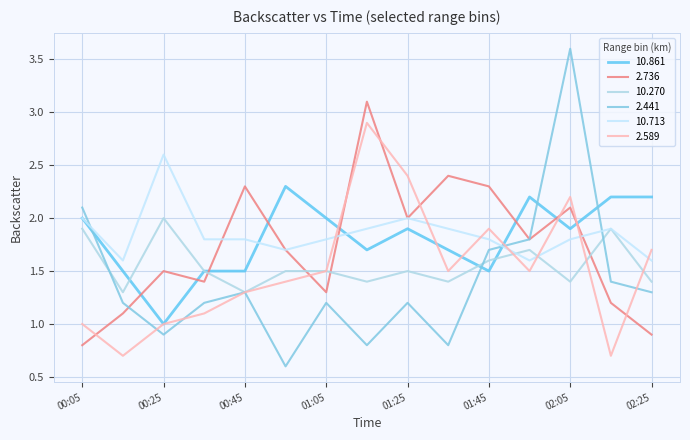

Reading left to right, what are all the values shown in this chart?

10.861: 2.0	1.5	1.0	1.5	1.5	2.3	2.0	1.7	1.9	1.7	1.5	2.2	1.9	2.2	2.2
2.736: 0.8	1.1	1.5	1.4	2.3	1.7	1.3	3.1	2.0	2.4	2.3	1.8	2.1	1.2	0.9
10.270: 1.9	1.3	2.0	1.5	1.3	1.5	1.5	1.4	1.5	1.4	1.6	1.7	1.4	1.9	1.4
2.441: 2.1	1.2	0.9	1.2	1.3	0.6	1.2	0.8	1.2	0.8	1.7	1.8	3.6	1.4	1.3
10.713: 2.0	1.6	2.6	1.8	1.8	1.7	1.8	1.9	2.0	1.9	1.8	1.6	1.8	1.9	1.6
2.589: 1.0	0.7	1.0	1.1	1.3	1.4	1.5	2.9	2.4	1.5	1.9	1.5	2.2	0.7	1.7